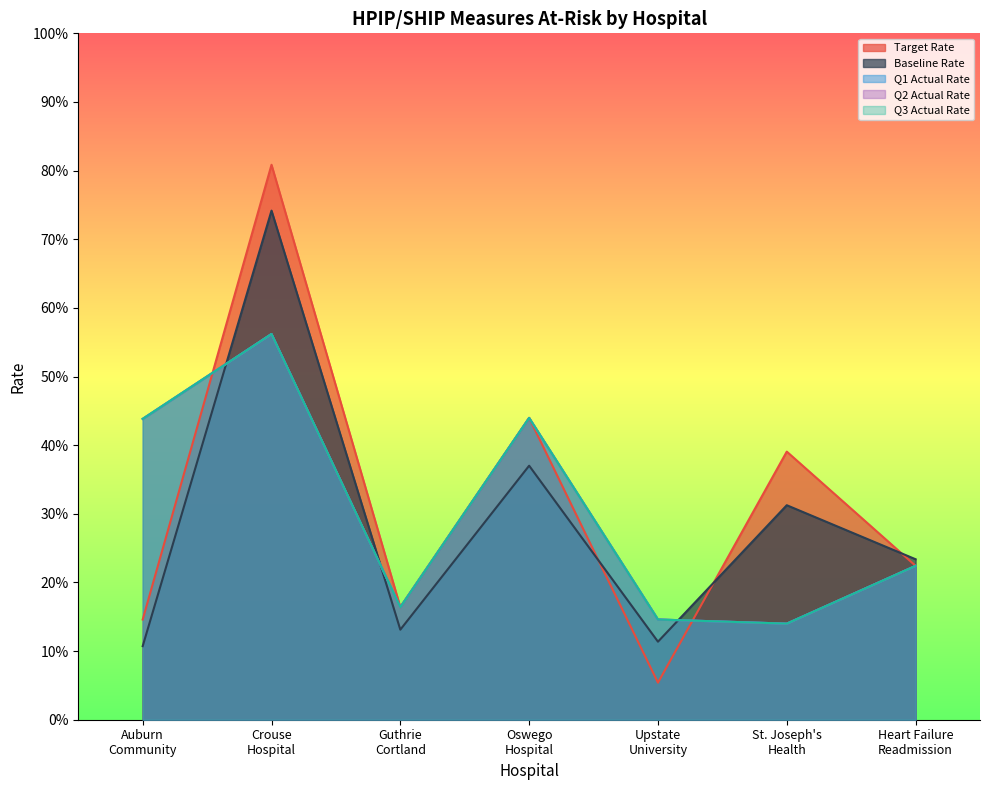

In Q3 Actual Rate, how many points are higher than both neighbors (excluding endpoints)?

2